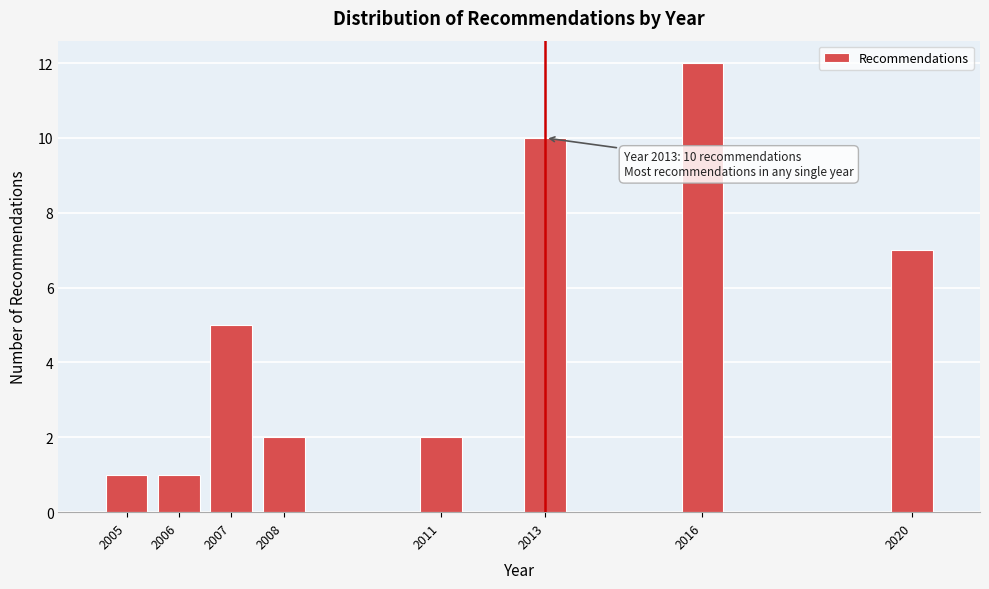

Reading left to right, list all the values displayed in this chart.

2005=1	2006=1	2007=5	2008=2	2011=2	2013=10	2016=12	2020=7